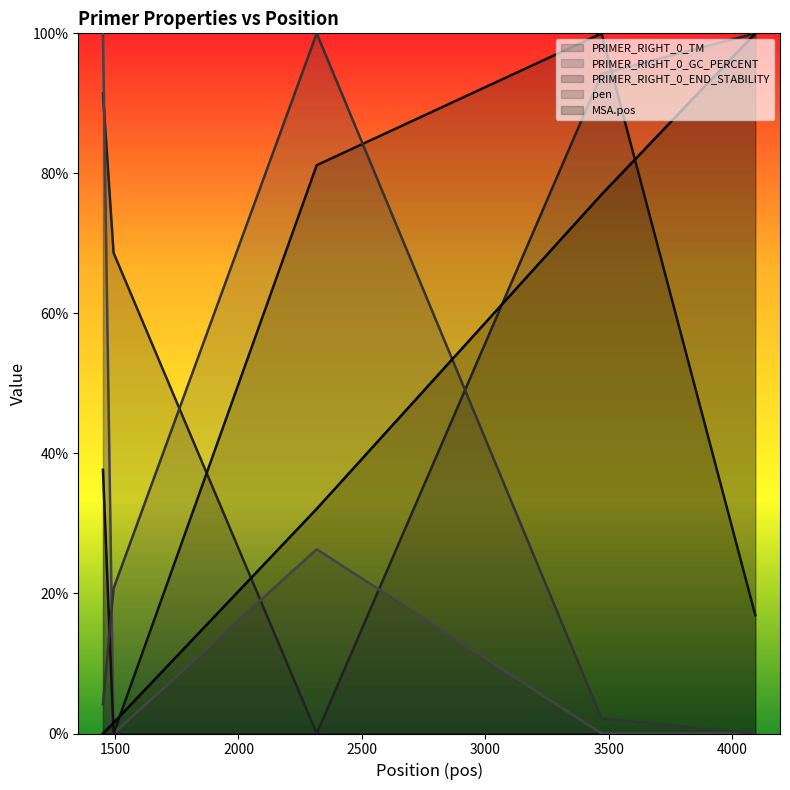

How many series are shown in this chart?

5